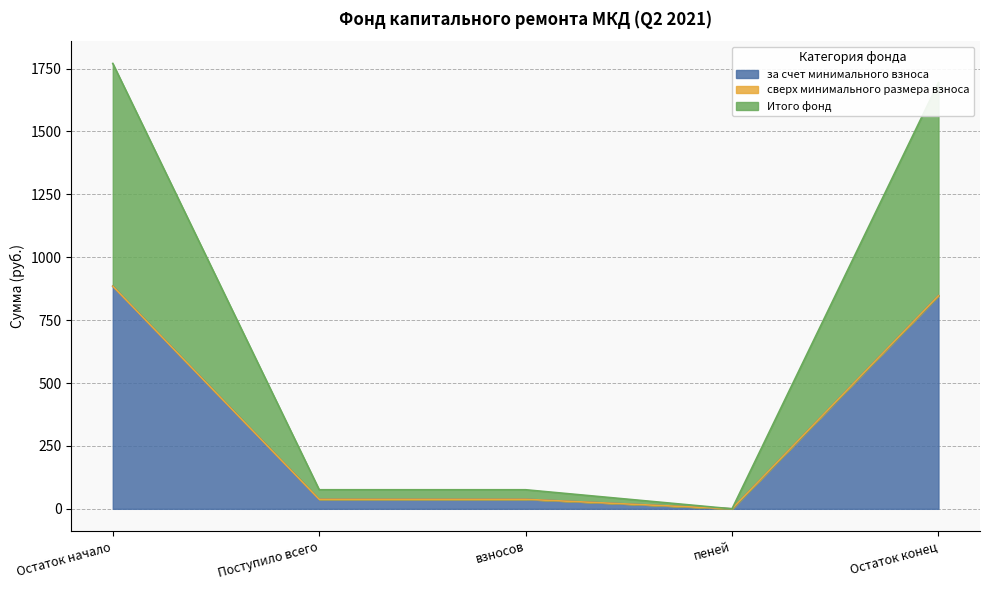

What value does the за счет минимального взноса series have at Остаток конец?

847.2